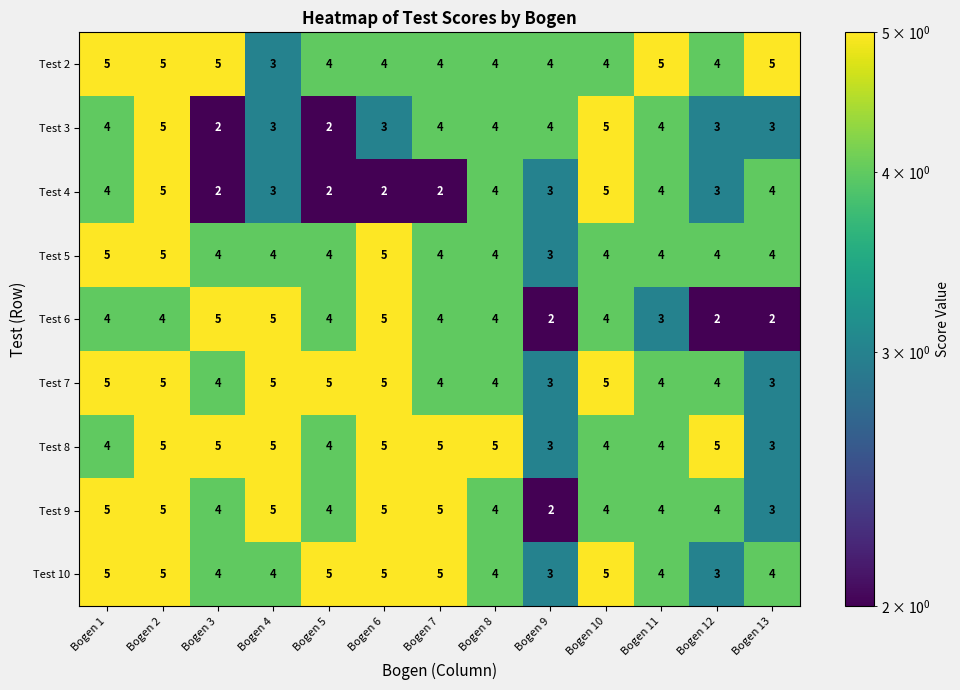

Is the value of Test 6 at Bogen 9 greater than the value of Test 7 at Bogen 1?

No